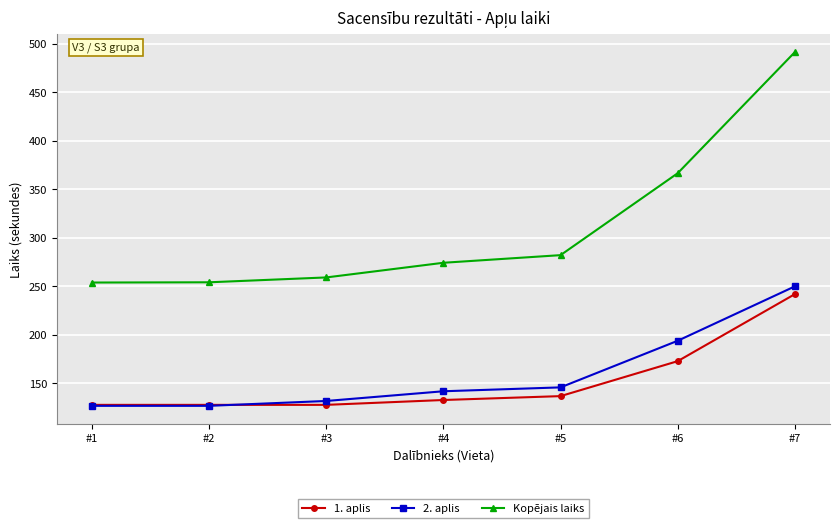

What is the total value across all series at #2?

509.2